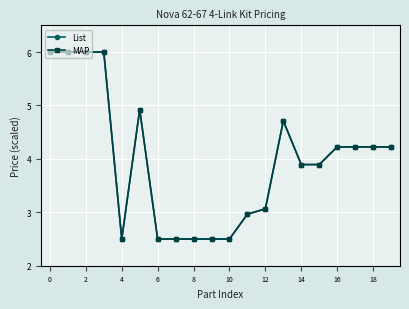

Reading left to right, what are all the values shown in this chart?

List: 6.0	6.0	6.0	6.0	2.5	4.9	2.5	2.5	2.5	2.5	2.5	3.0	3.1	4.7	3.9	3.9	4.2	4.2	4.2	4.2
MAP: 6.0	6.0	6.0	6.0	2.5	4.9	2.5	2.5	2.5	2.5	2.5	3.0	3.1	4.7	3.9	3.9	4.2	4.2	4.2	4.2